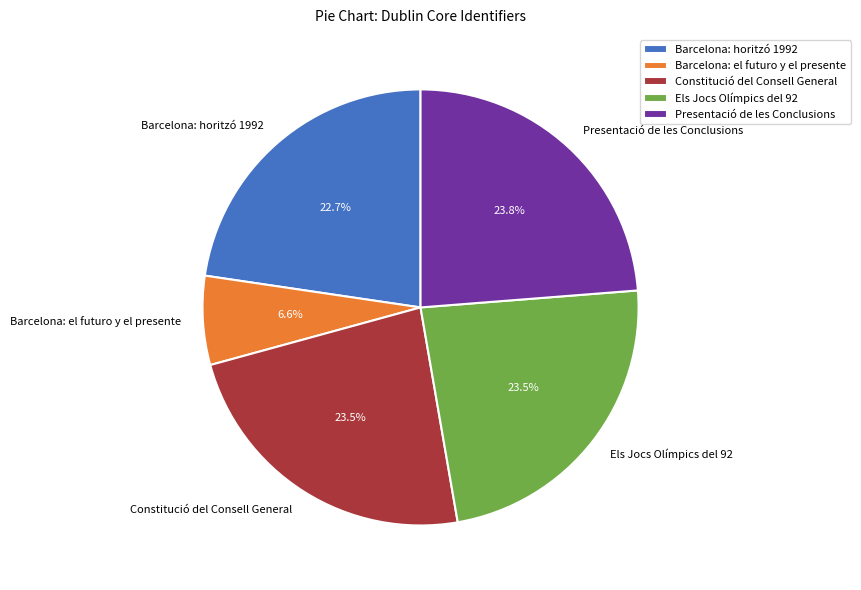

Is the sum of Presentació de les Conclusions and Barcelona: horitzó 1992 greater than half?

No